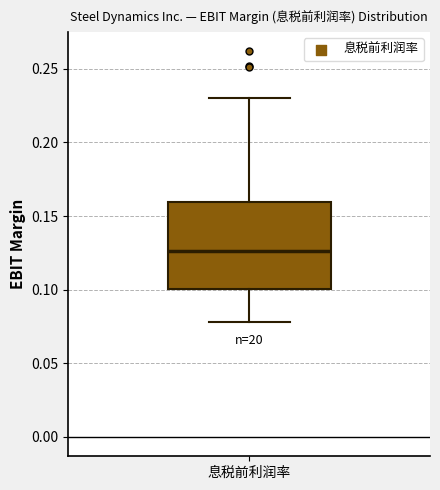

Transcribe this box plot: give where the median line is, the range the box spans, and where the two whiskers end, as read against the y-axis. The values are not printed on the chart, so give them approximately, as read against the axis.

median 0.125, box 0.100 to 0.160, whiskers 0.080 to 0.230